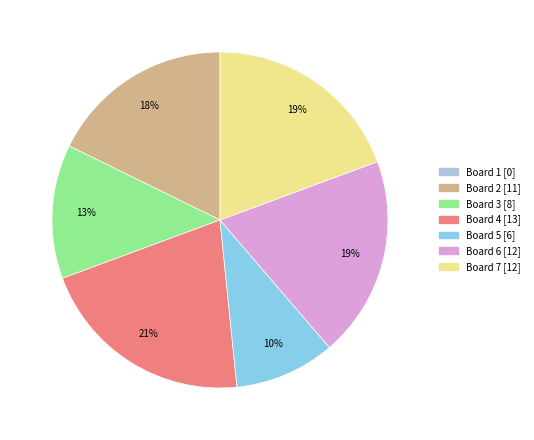

Does any single category account for the majority?

No